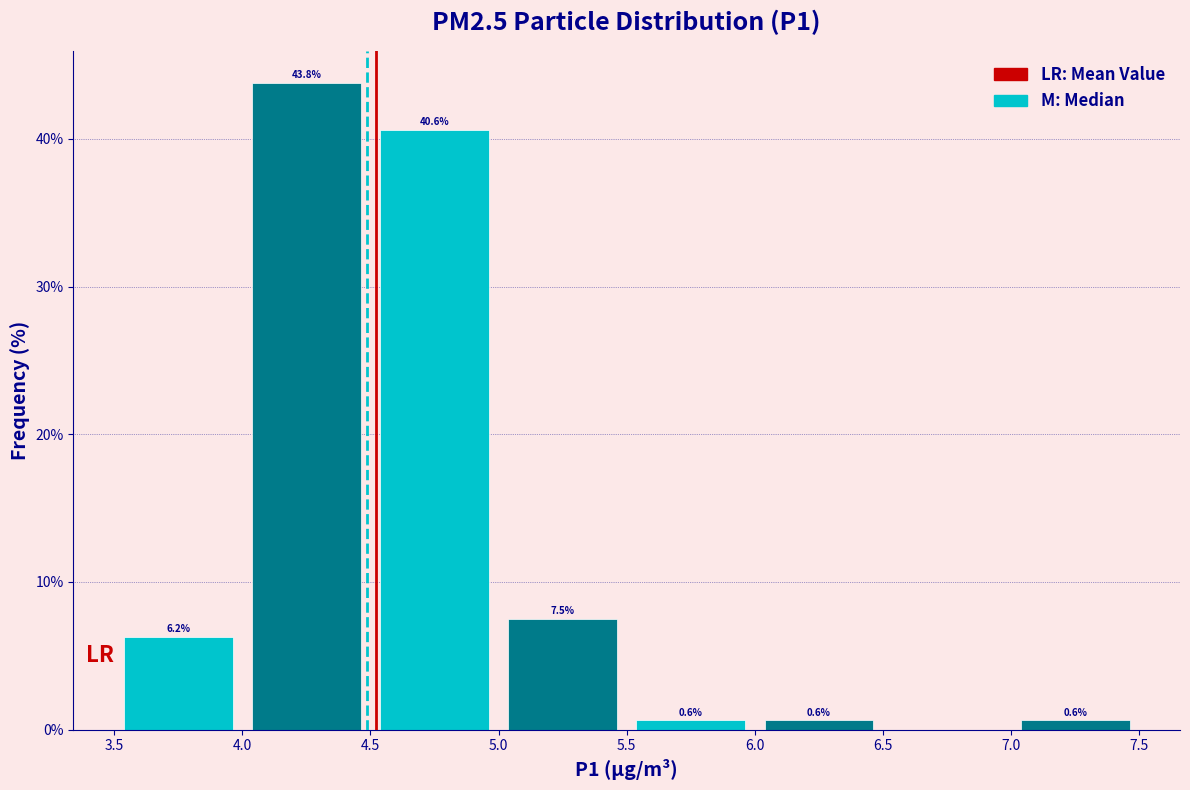

Which range on the x-axis has the tallest bar?

4.0 to 4.5